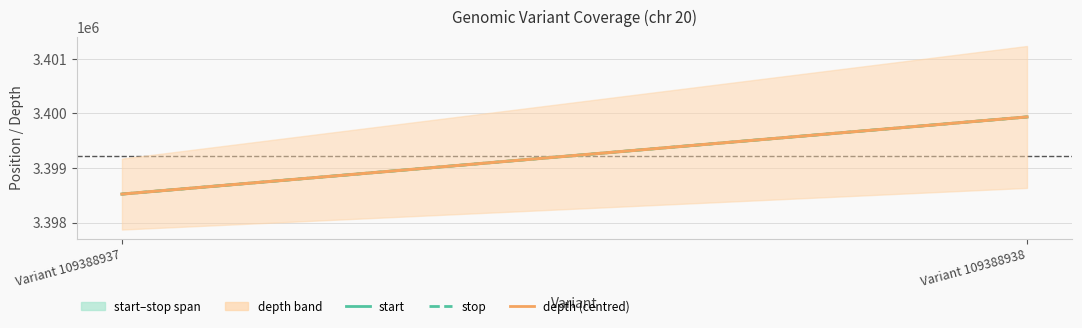

What is the difference between the depth (centred) values at Variant 109388938 and Variant 109388937?

1413.0